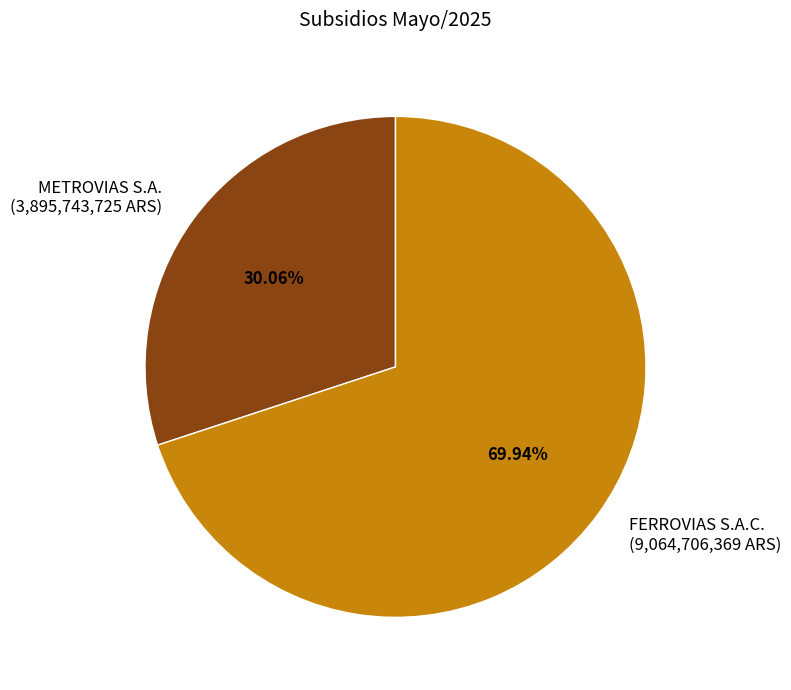

To the nearest percent, what percentage of the pie is METROVIAS S.A.?

30%